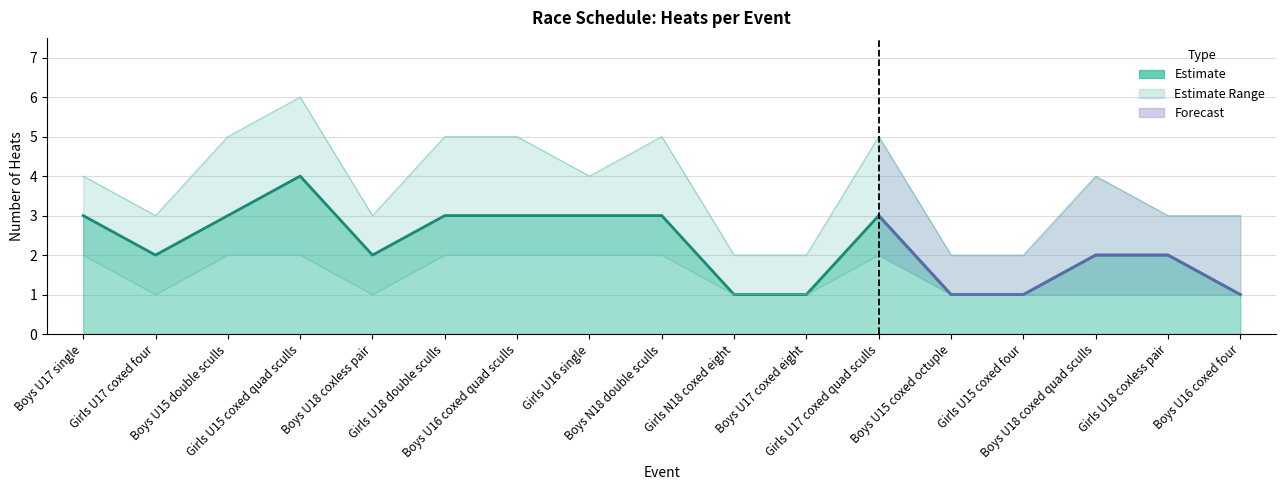

Which category has the lowest value across all series?

Girls N18 coxed eight